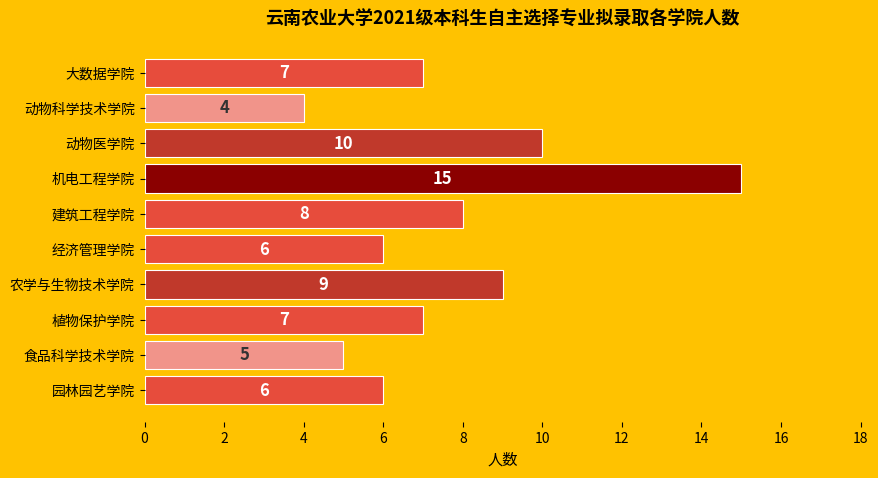

Does the chart contain any negative values?

No